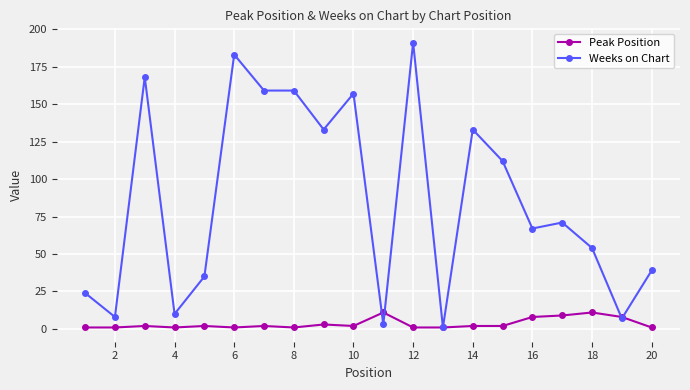

What is the value of the Weeks on Chart point at the 15th from the left?

112